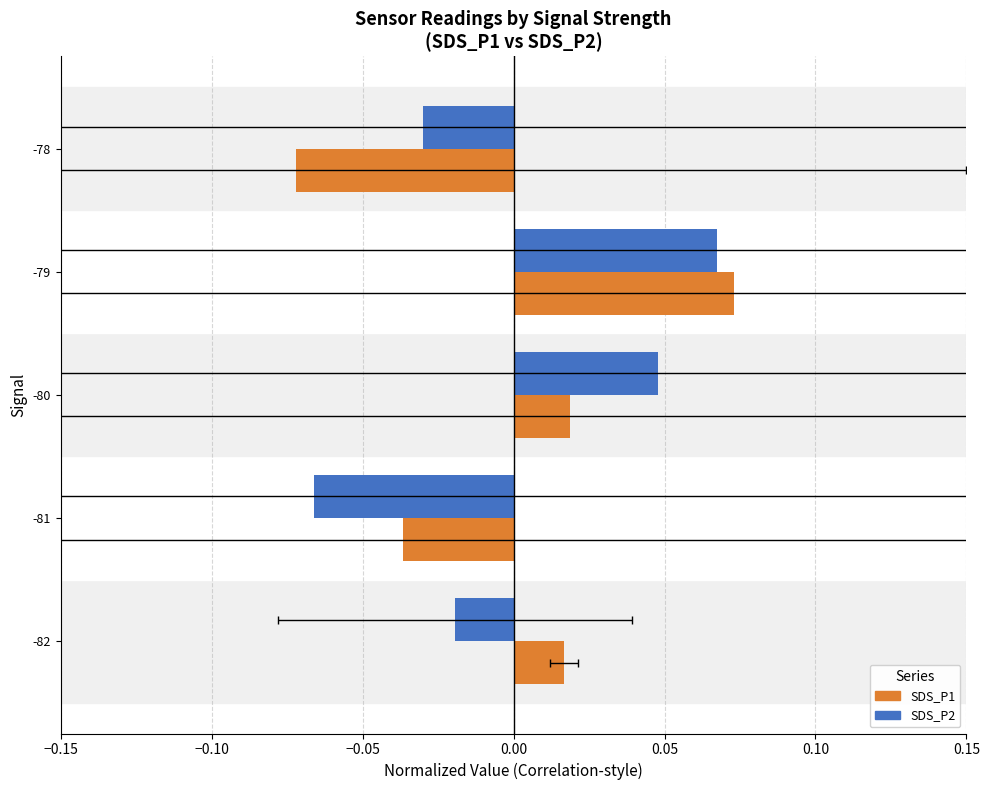

Reading left to right, list all the values displayed in this chart.

SDS_P2: -0.0	-0.1	0.0	0.1	-0.0
SDS_P1: 0.0	-0.0	0.0	0.1	-0.1